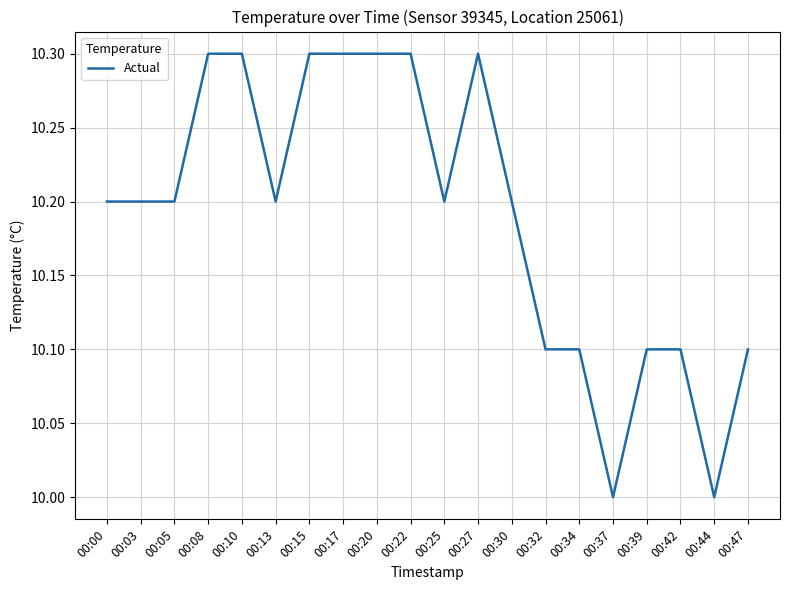

What is the difference between the values at 00:15 and 00:25?

0.1